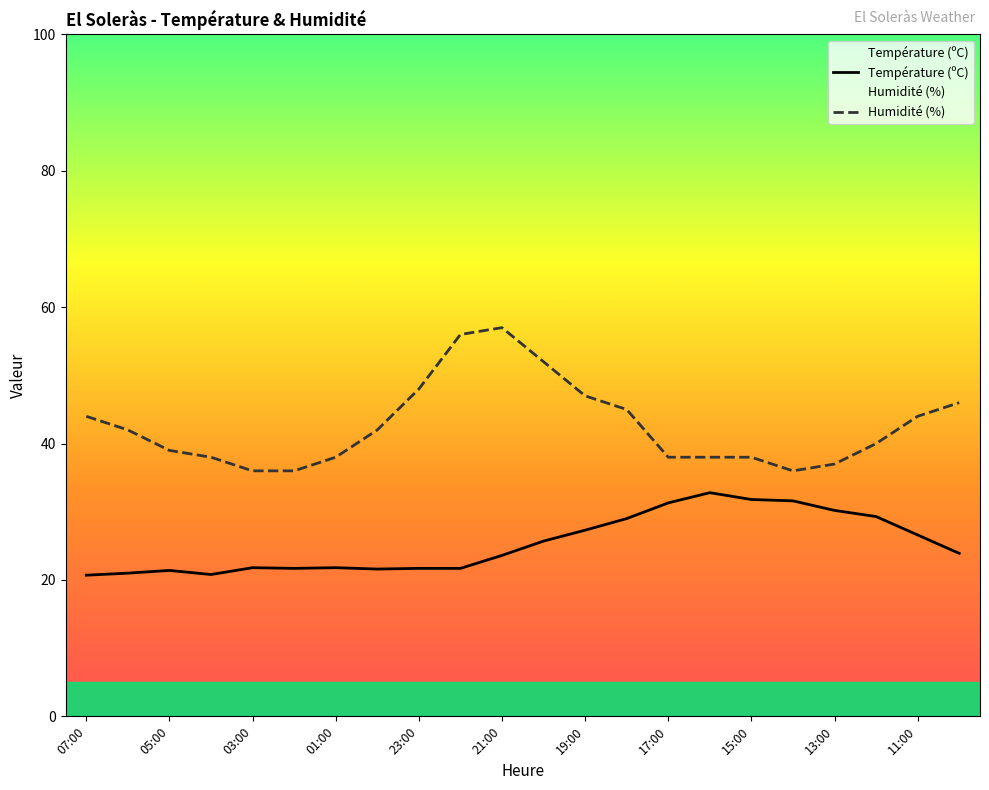

What is the maximum value for Température (ºC)?

32.8